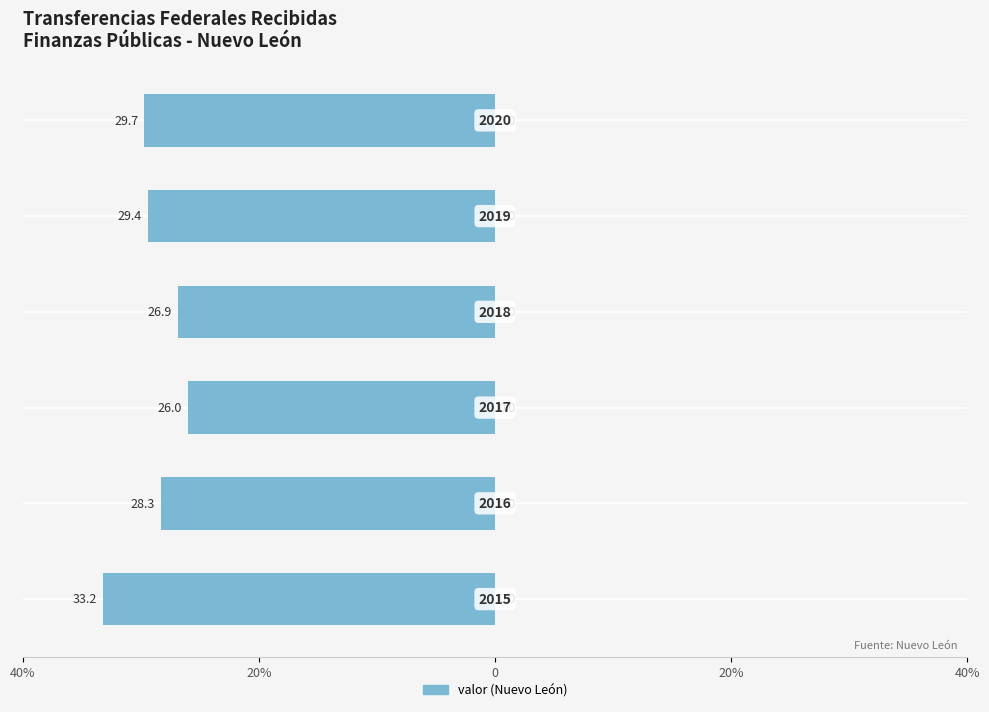

What is the sum of all values?

-173.5